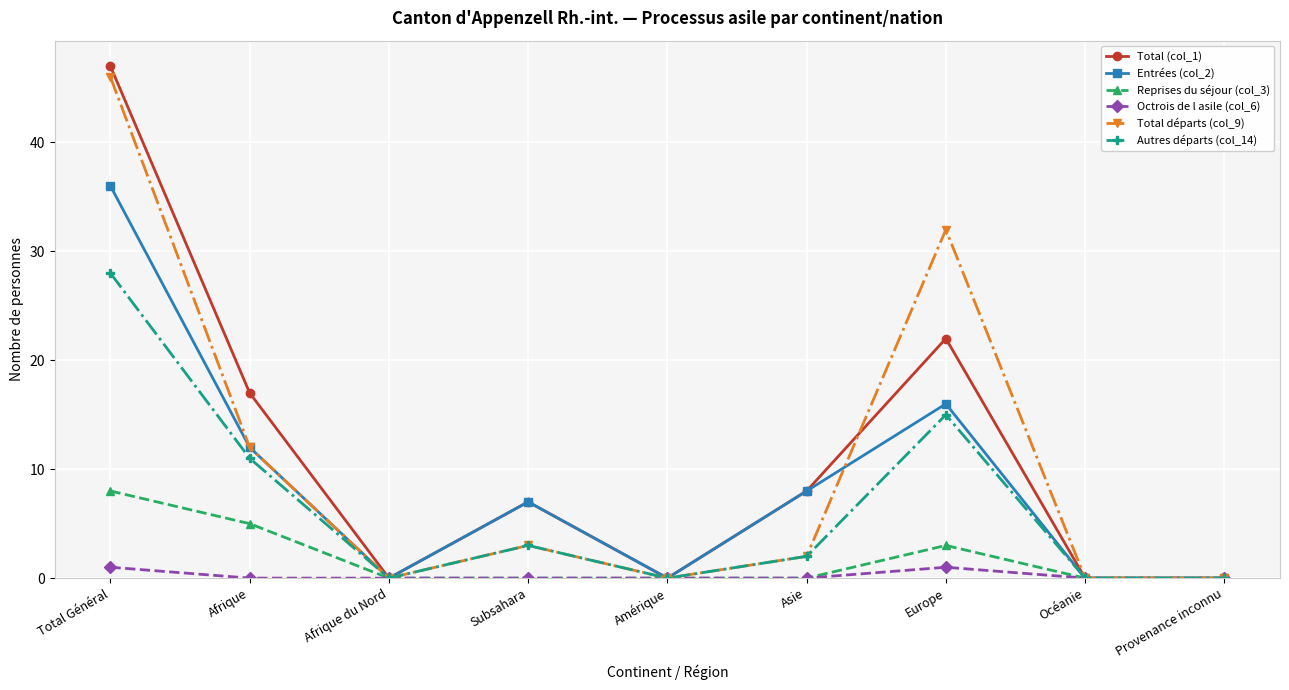

Reading right to left, transcribe all the data shown in this chart.

Total (col_1): Provenance inconnu=0	Océanie=0	Europe=22	Asie=8	Amérique=0	Subsahara=7	Afrique du Nord=0	Afrique=17	Total Général=47
Entrées (col_2): Provenance inconnu=0	Océanie=0	Europe=16	Asie=8	Amérique=0	Subsahara=7	Afrique du Nord=0	Afrique=12	Total Général=36
Reprises du séjour (col_3): Provenance inconnu=0	Océanie=0	Europe=3	Asie=0	Amérique=0	Subsahara=0	Afrique du Nord=0	Afrique=5	Total Général=8
Octrois de l asile (col_6): Provenance inconnu=0	Océanie=0	Europe=1	Asie=0	Amérique=0	Subsahara=0	Afrique du Nord=0	Afrique=0	Total Général=1
Total départs (col_9): Provenance inconnu=0	Océanie=0	Europe=32	Asie=2	Amérique=0	Subsahara=3	Afrique du Nord=0	Afrique=12	Total Général=46
Autres départs (col_14): Provenance inconnu=0	Océanie=0	Europe=15	Asie=2	Amérique=0	Subsahara=3	Afrique du Nord=0	Afrique=11	Total Général=28